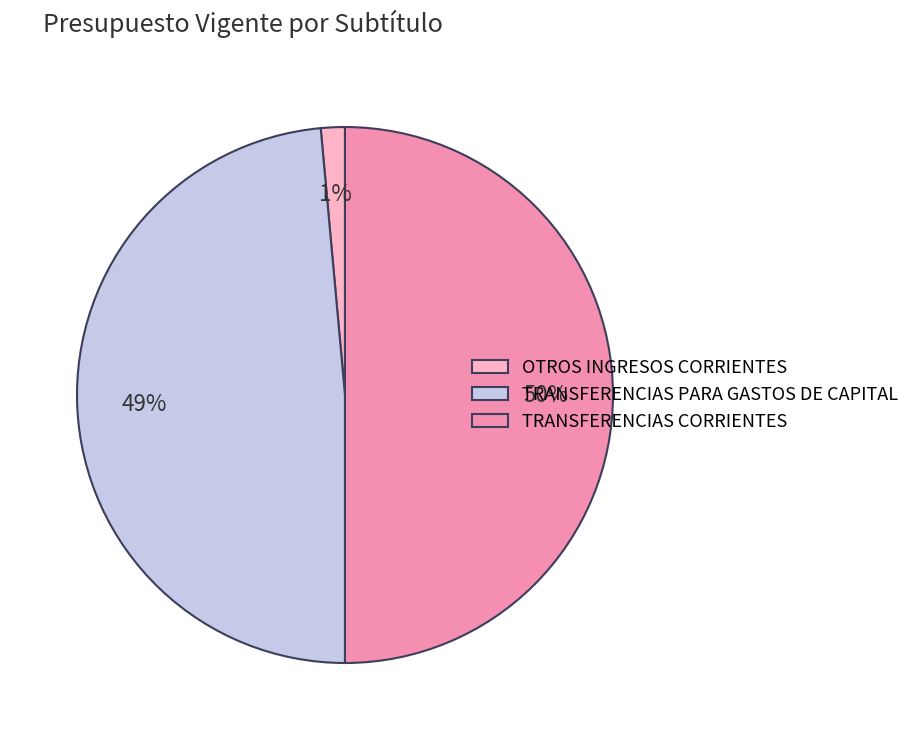

Is OTROS INGRESOS CORRIENTES the majority of the pie?

No